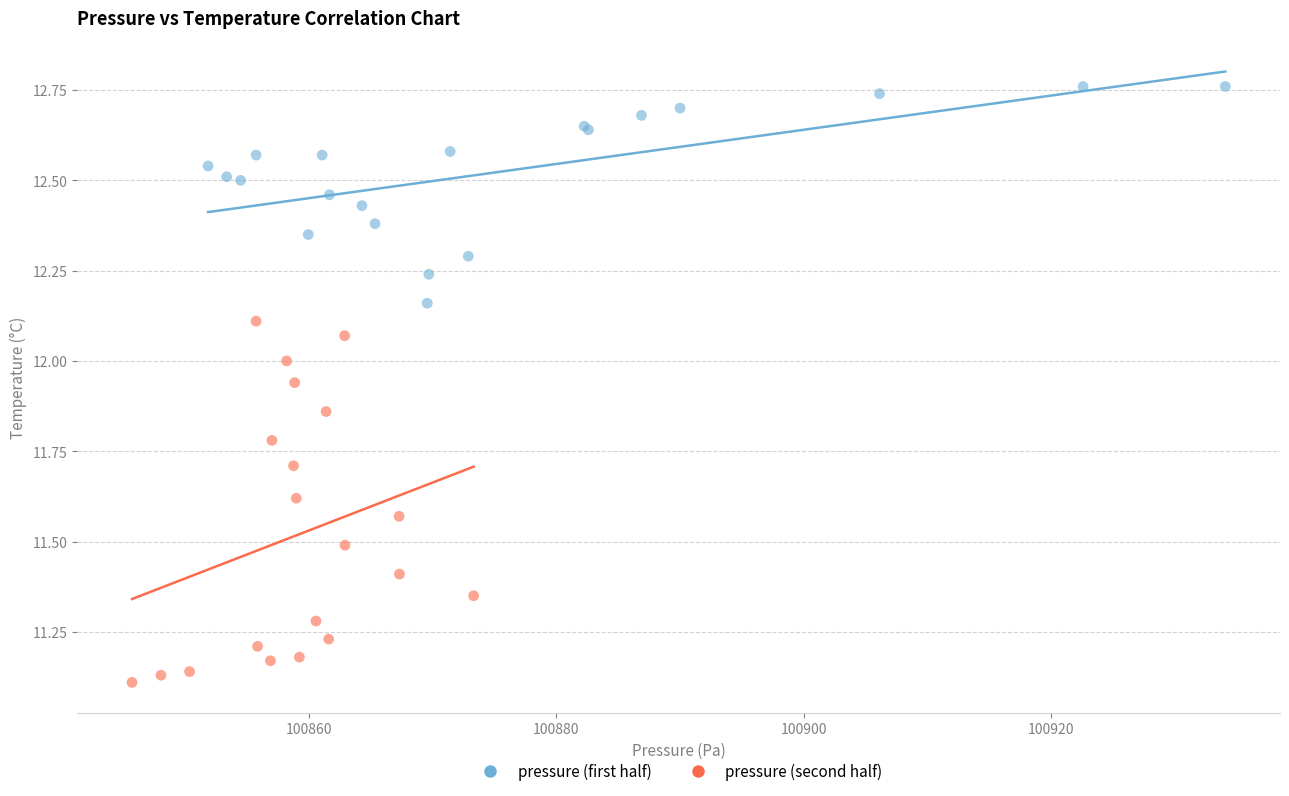

Which series contains the lowest Y value?

pressure (second half)